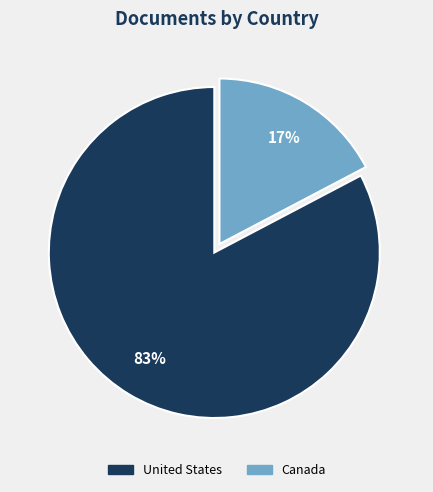

Combined, do United States and Canada account for over 50%?

Yes